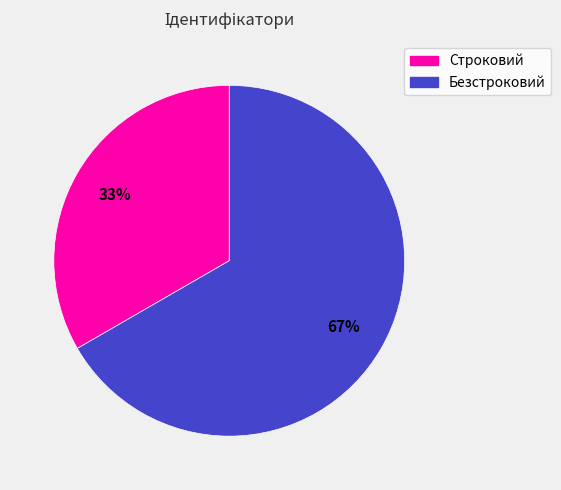

Between Строковий and Безстроковий, which is larger?

Безстроковий